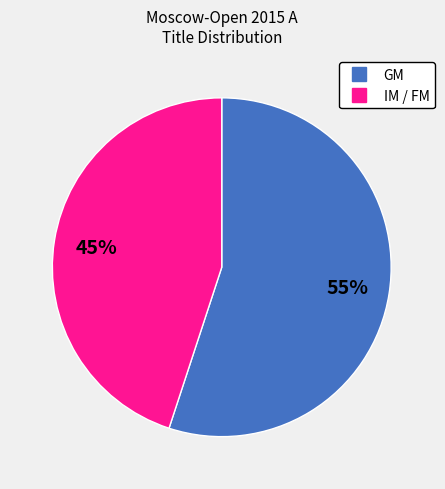

Is there any slice that represents more than half of the pie?

Yes